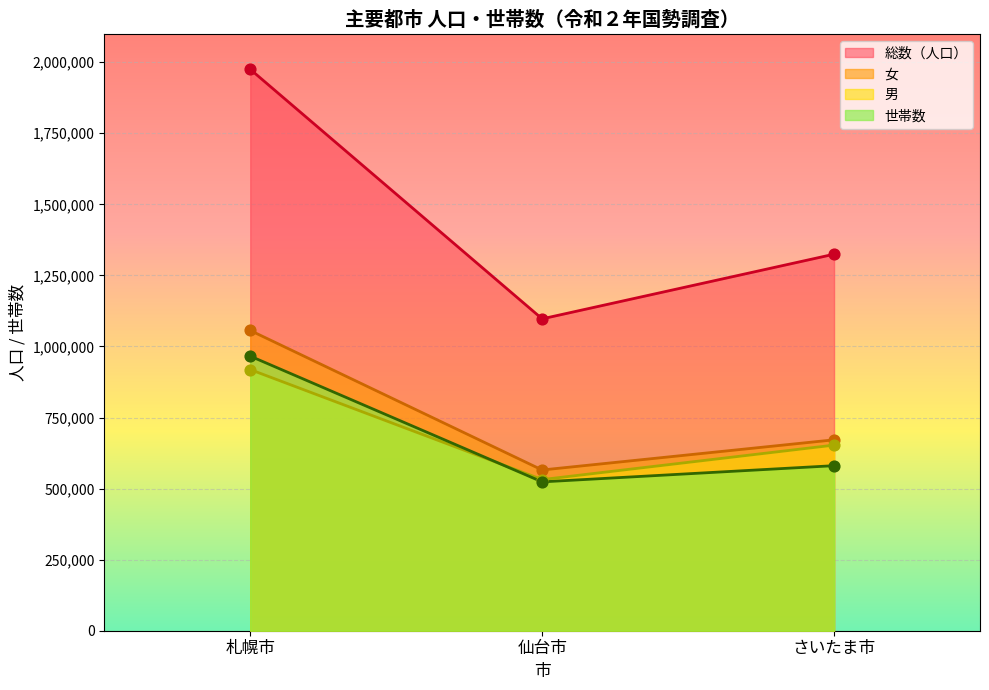

What is the spread (max minus min) of values at 仙台市?

573576